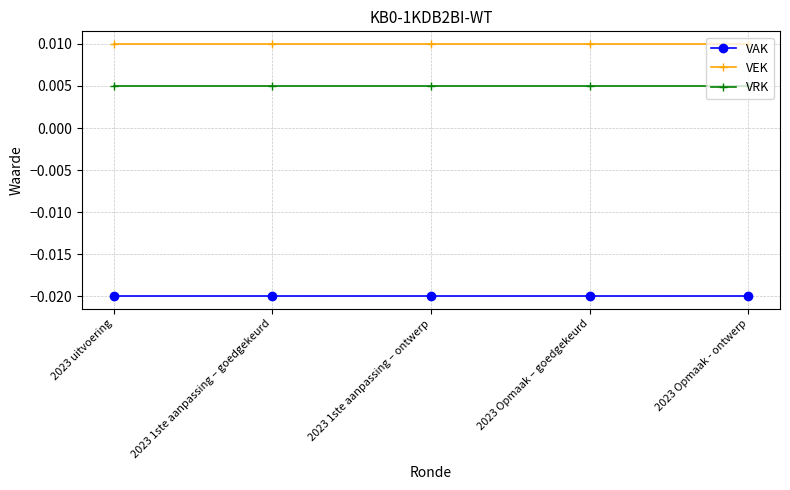

The VRK series shows 0.0 at 2023 Opmaak – goedgekeurd. True or false?

False